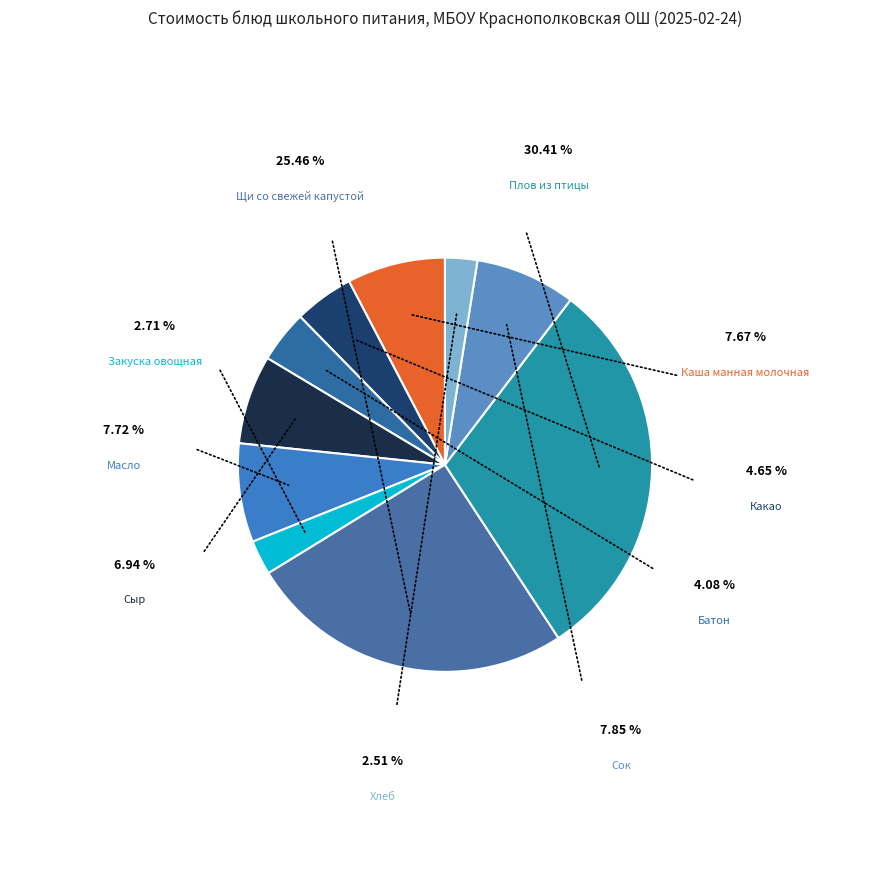

To the nearest percent, what is the average slice percentage?

10%